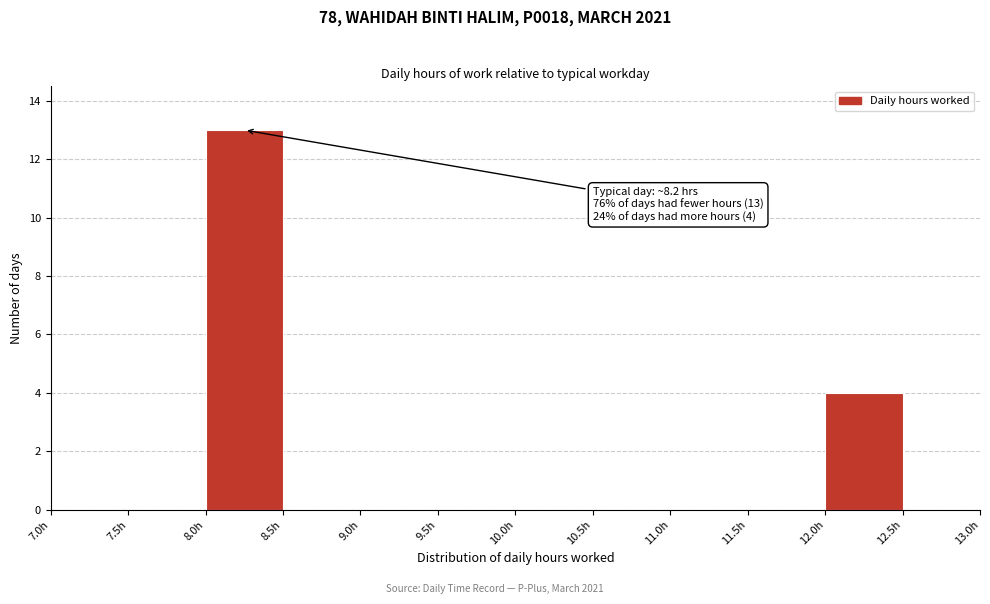

Over which range of the x-axis is the bar tallest?

8.0 to 8.5